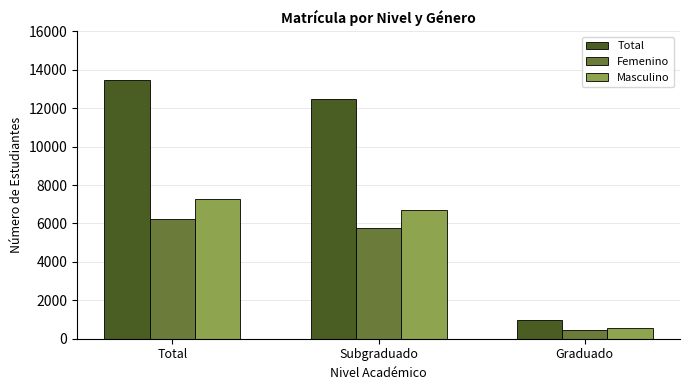

What is the difference between the Total values at Subgraduado and Graduado?

11491